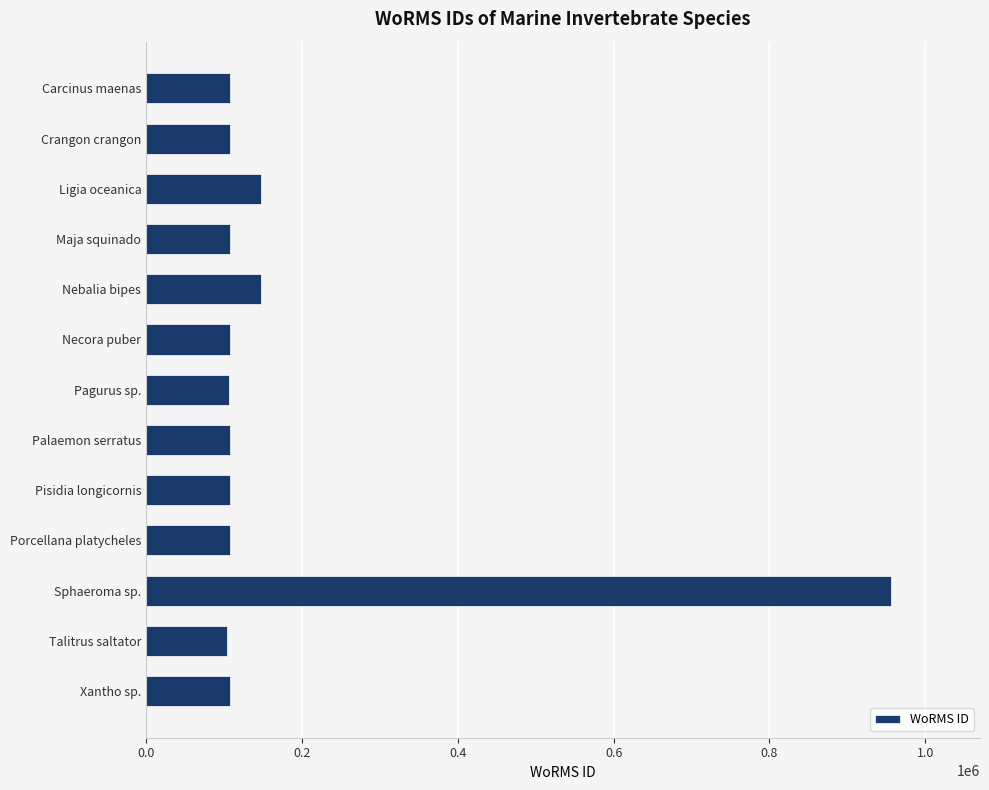

What is the change in value from Pisidia longicornis to Sphaeroma sp.?

+848528